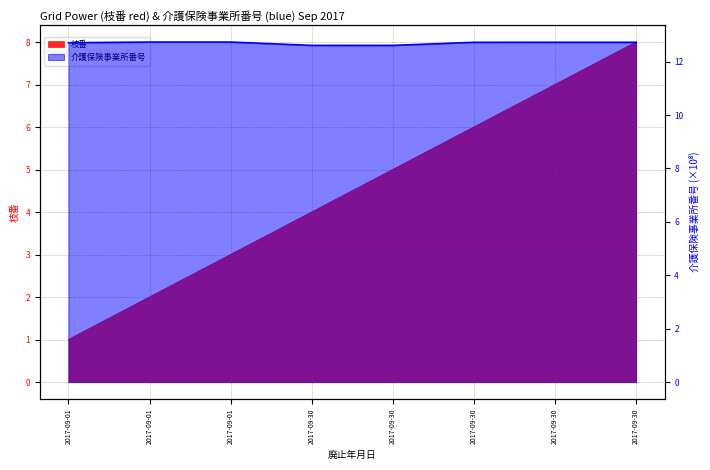

What is the value of the 介護保険事業所番号 point at the 6th from the left?

12.6